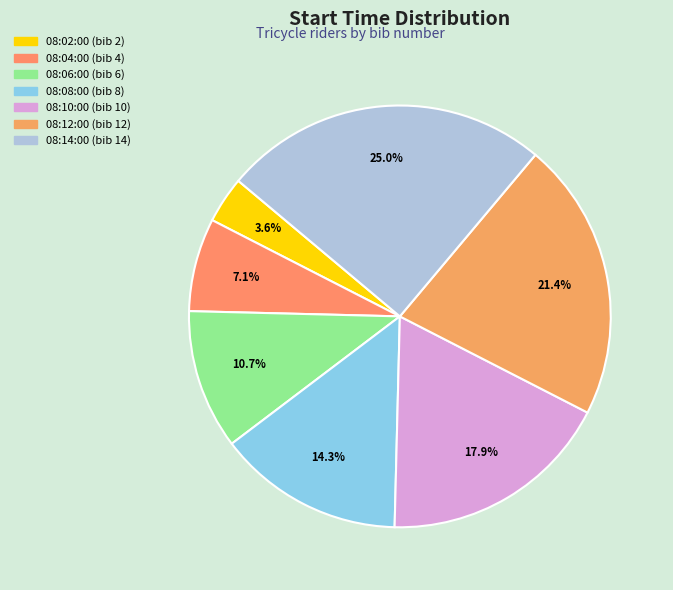

Is the sum of 08:12:00 and 08:08:00 greater than half?

No